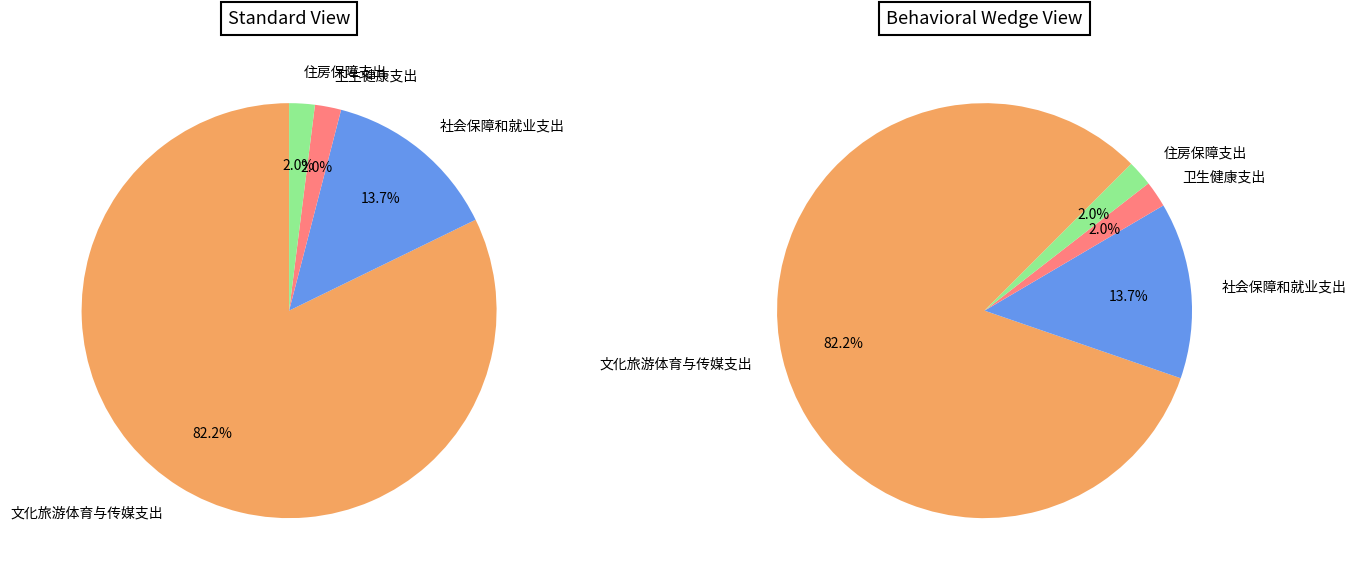

Rank the categories by value from lowest to highest.

住房保障支出, 卫生健康支出, 社会保障和就业支出, 文化旅游体育与传媒支出